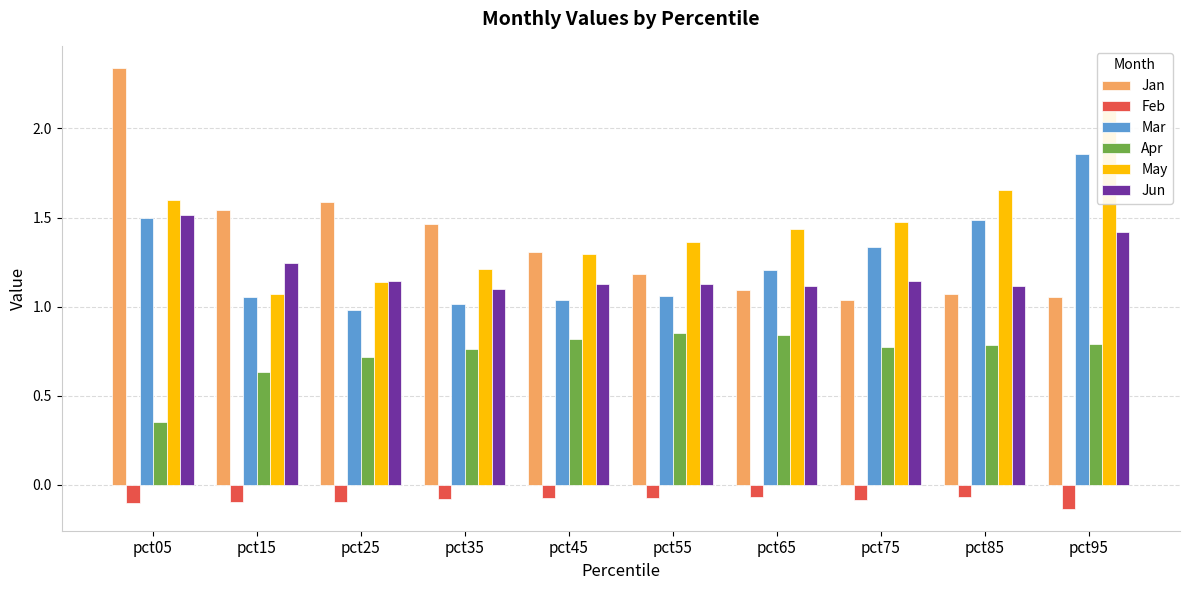

True or false: Apr has a value of 0.6 at pct15.

True